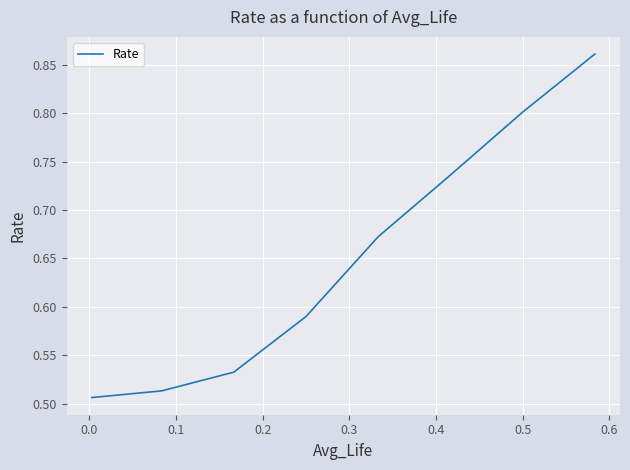

True or false: there are more than 1 points higher than both neighbors.

False